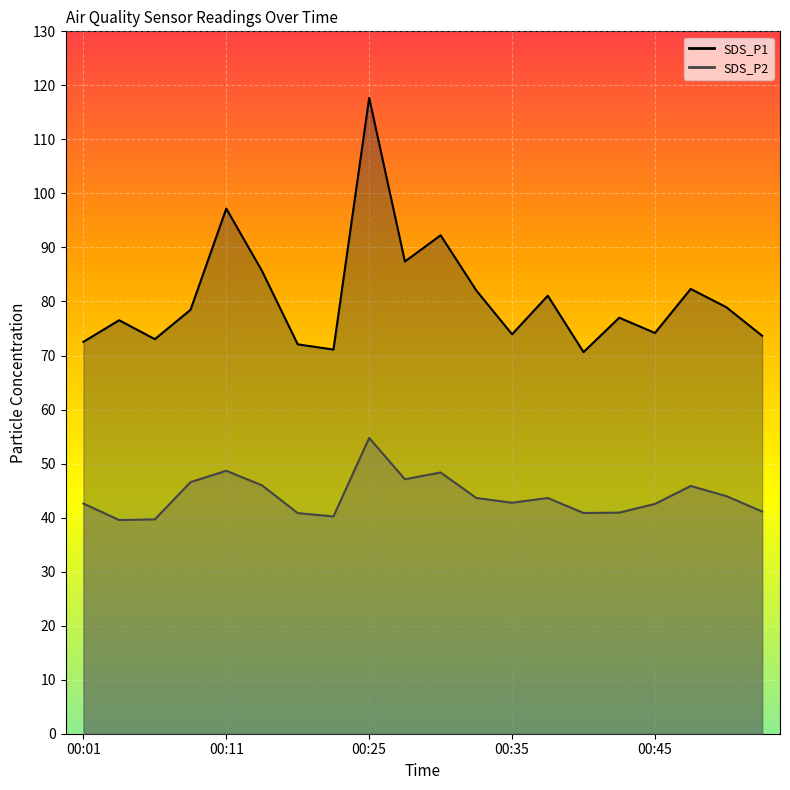

Which series has the widest spread of values?

SDS_P1